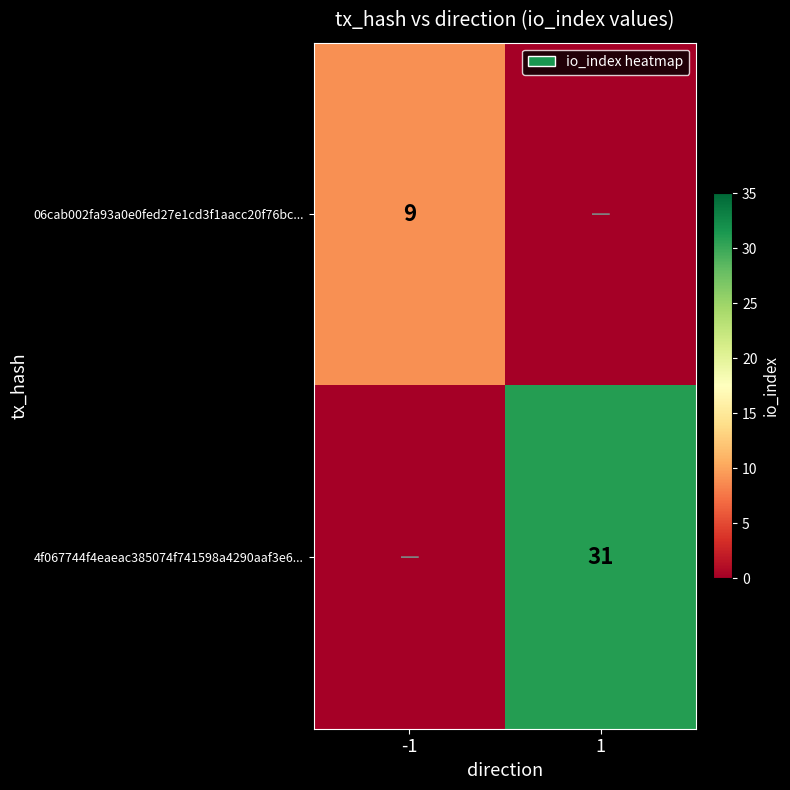

The 06cab002fa93a0e0fed27e1cd3f1aacc20f76bc... series shows 2 at -1. True or false?

False